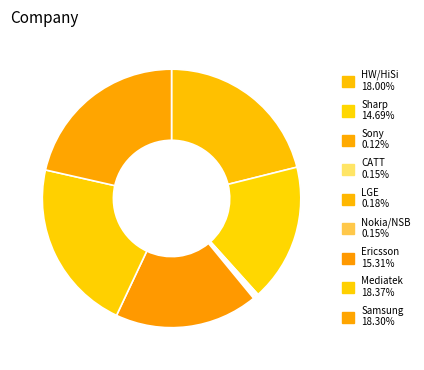

To the nearest percent, what is the difference between the LGE and Mediatek slice percentages?

21%